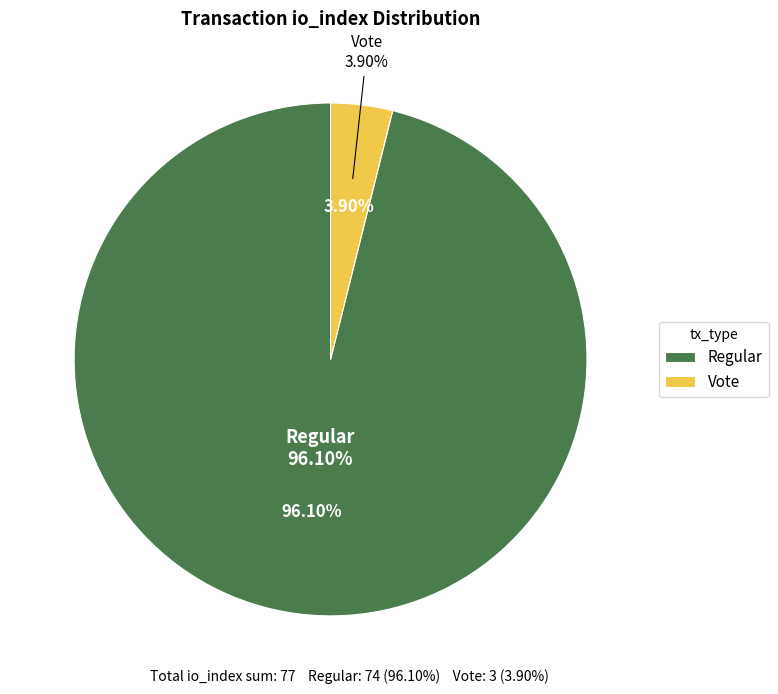

Count the number of slices in the pie.

2